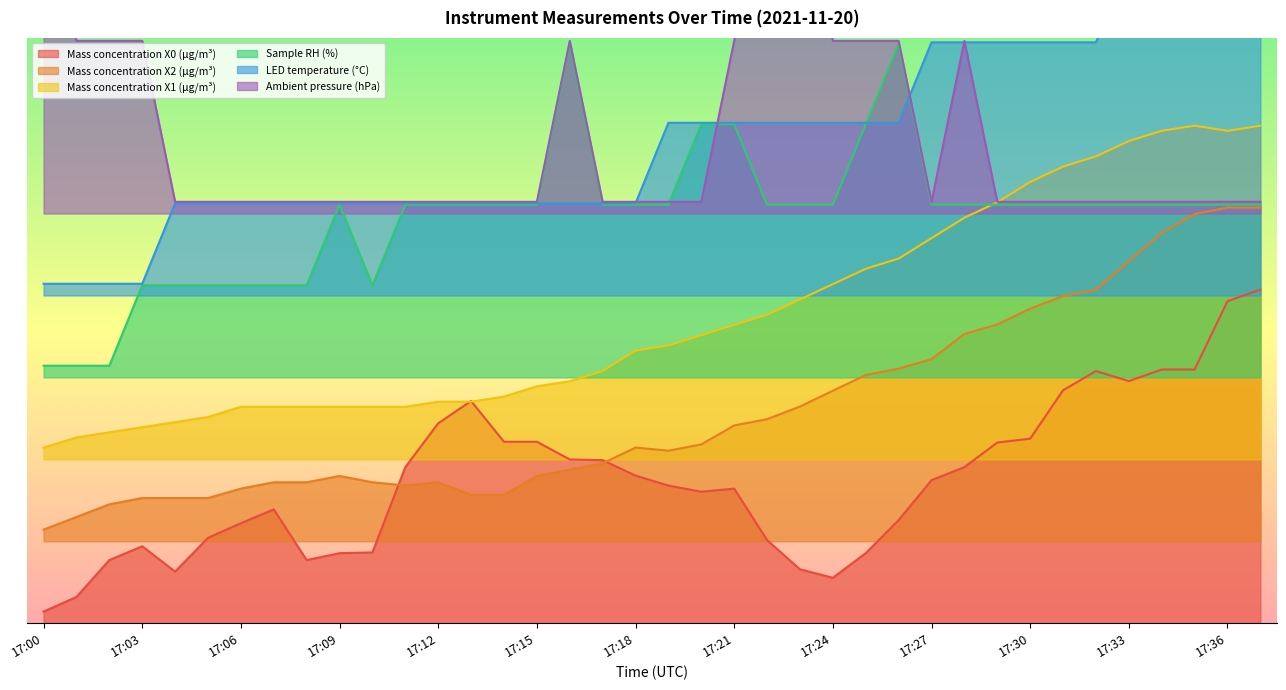

True or false: Mass concentration X2 (μg/m³) has a value of 49.4 at 17:28.

True